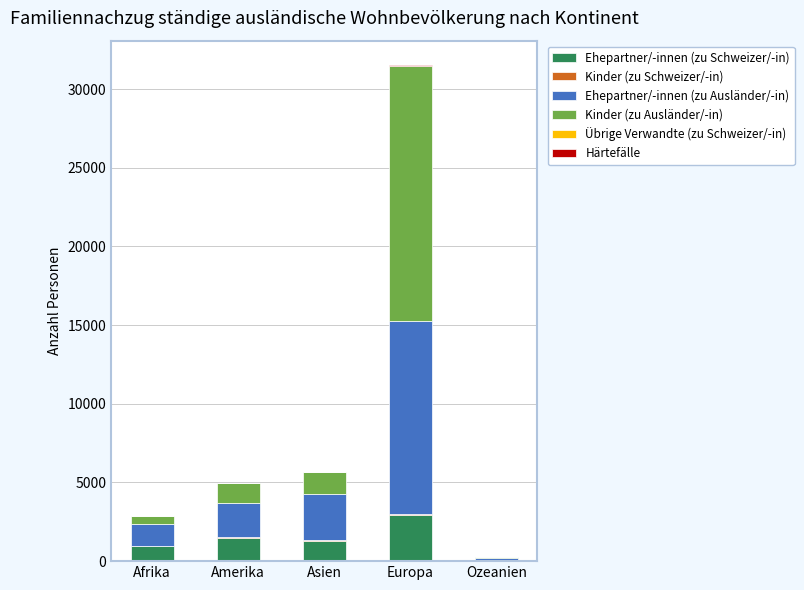

At which category is the sum across all series the highest?

Europa